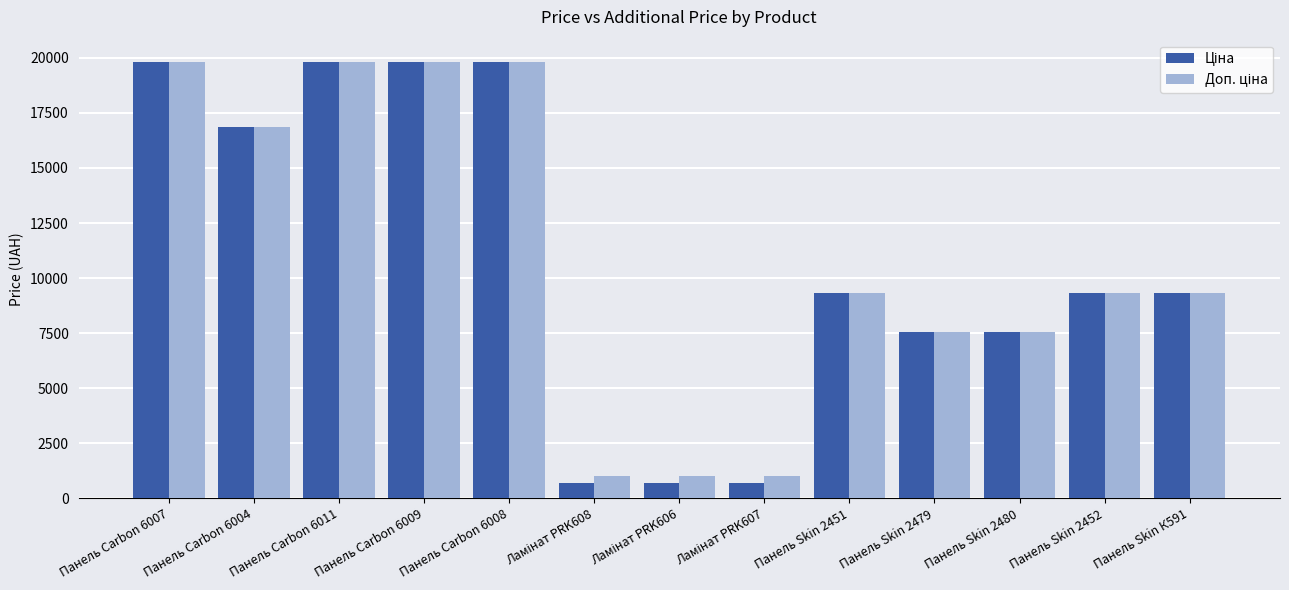

What is the total value across all series at Панель Skin 2452?

18642.8